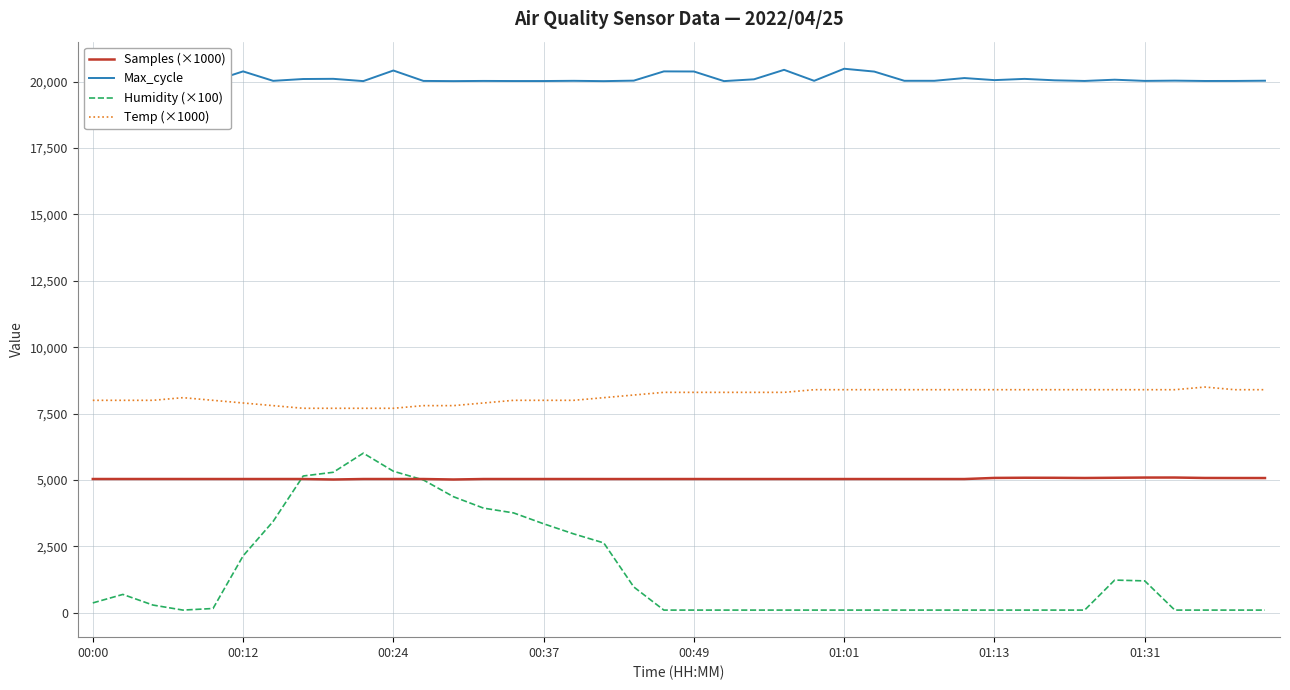

What is the maximum value for Samples (×1000)?

5092.4